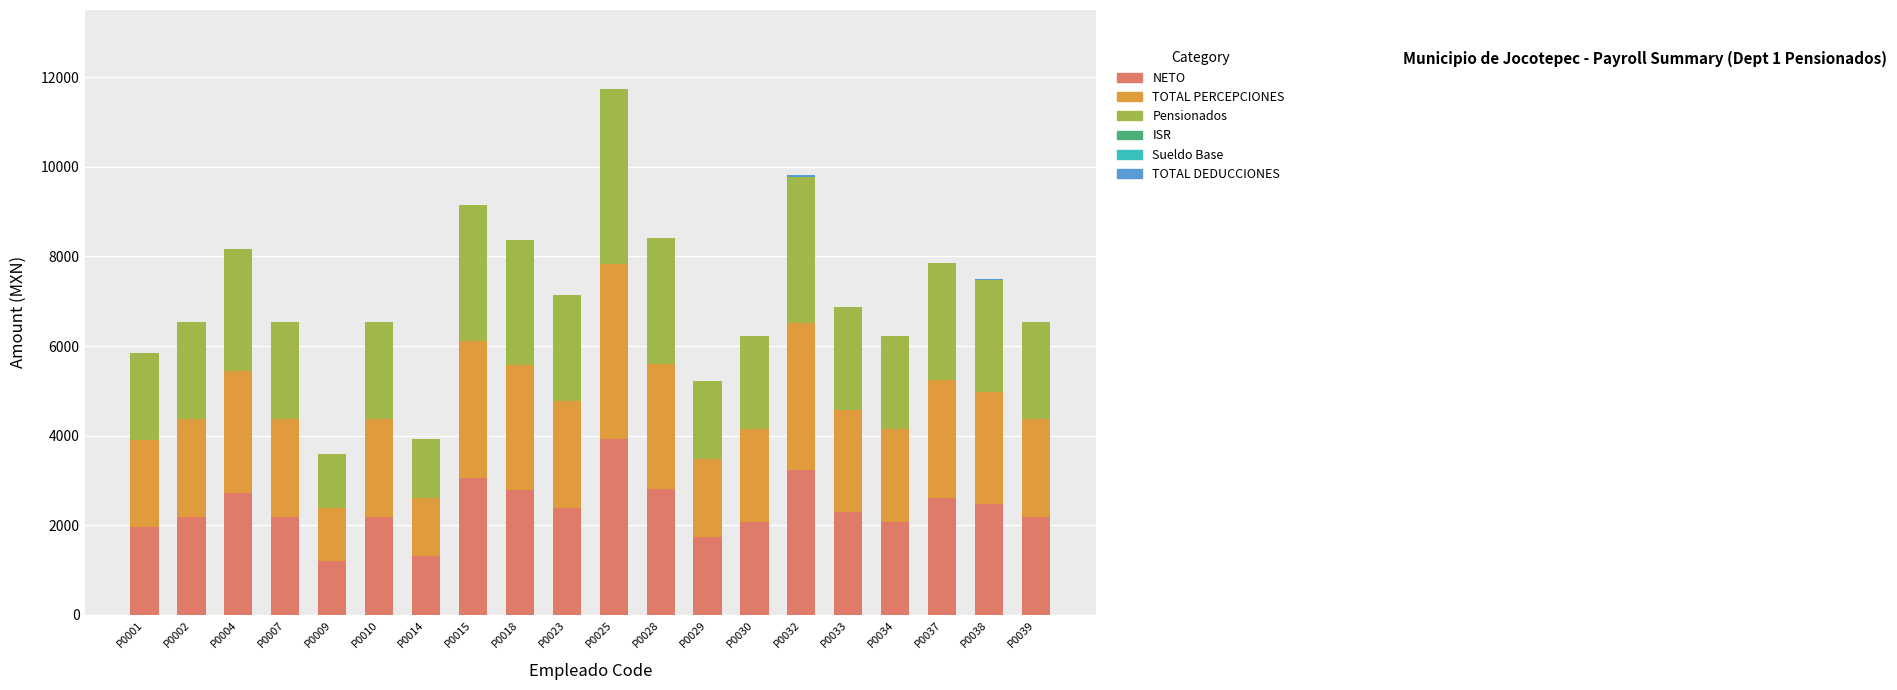

What is the total value across all series at P0015?

9156